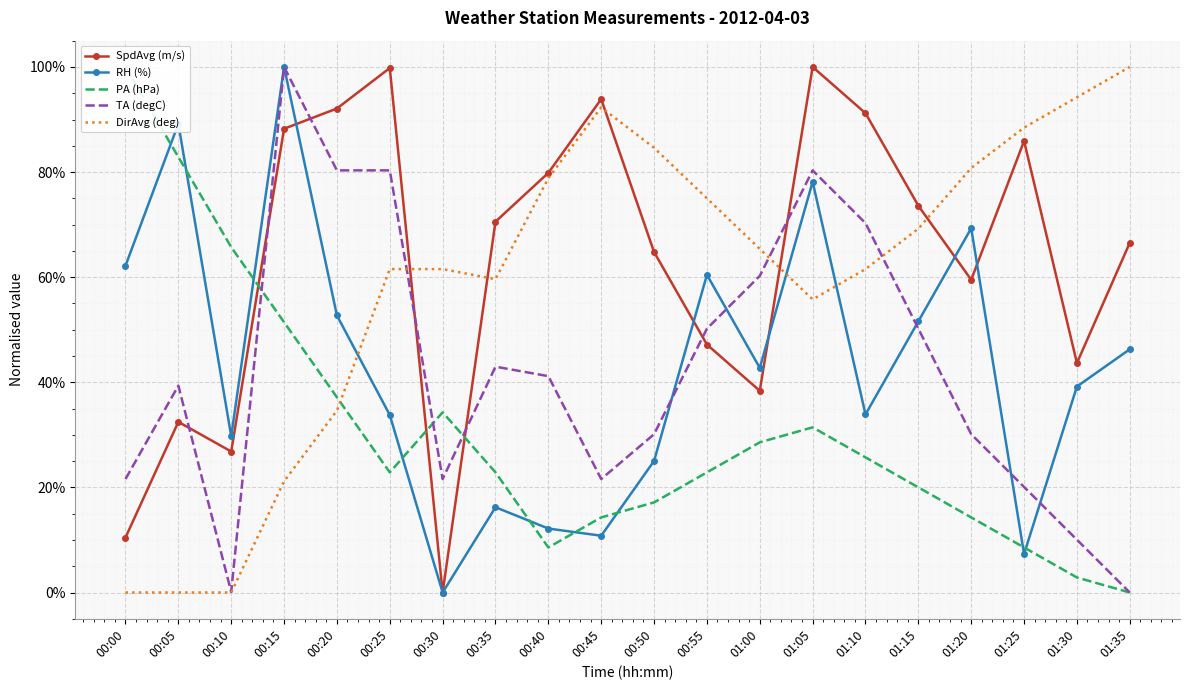

Where do SpdAvg (m/s) and TA (degC) first cross each other?

00:05 and 00:10